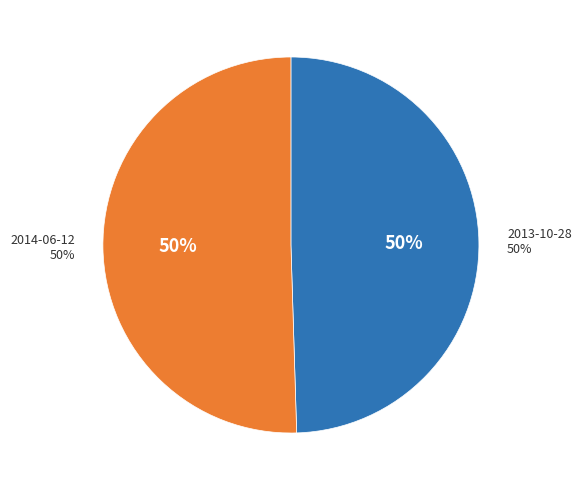

To the nearest percent, what is the combined percentage of 2014-06-12 and 2013-10-28?

100%